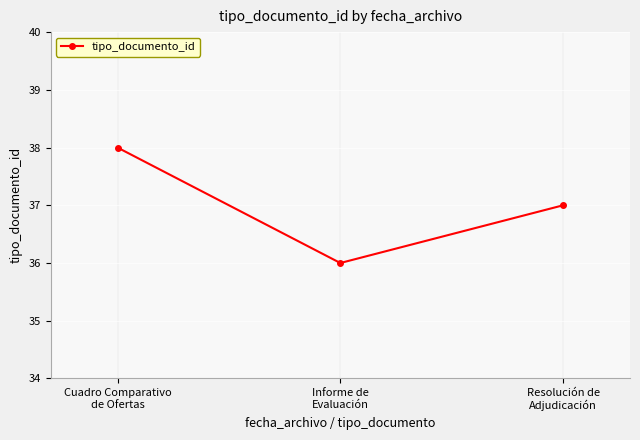

How many lines are shown in the chart?

1